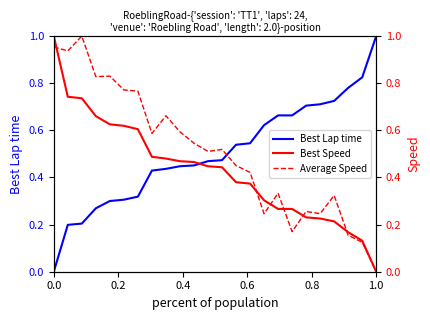

Reading left to right, list all the values displayed in this chart.

Best Lap time: 0.0	0.2	0.2	0.3	0.3	0.3	0.3	0.4	0.4	0.4	0.5	0.5	0.5	0.5	0.5	0.6	0.7	0.7	0.7	0.7	0.7	0.8	0.8	1.0
Best Speed: 1.0	0.7	0.7	0.7	0.6	0.6	0.6	0.5	0.5	0.5	0.5	0.4	0.4	0.4	0.4	0.3	0.3	0.3	0.2	0.2	0.2	0.2	0.1	0.0
Average Speed: 1.0	0.9	1.0	0.8	0.8	0.8	0.8	0.6	0.7	0.6	0.5	0.5	0.5	0.5	0.4	0.2	0.3	0.2	0.3	0.2	0.3	0.2	0.1	0.0